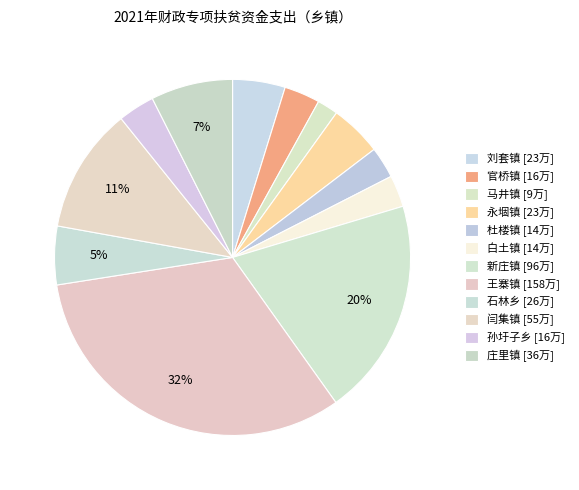

To the nearest percent, what percentage of the pie is 新庄镇?

20%